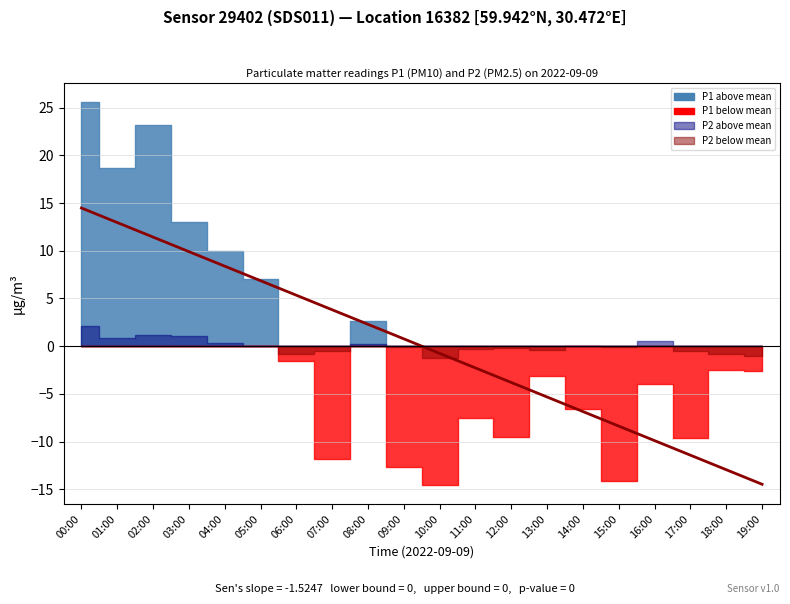

What is the minimum value shown in the chart?

-14.5